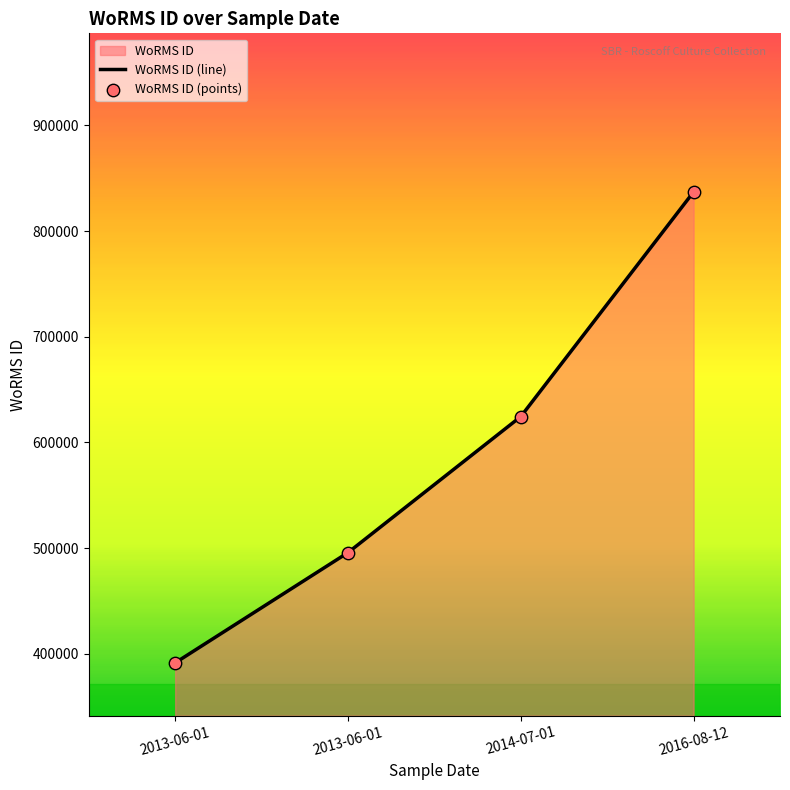

At which category is the sum across all series the highest?

2016-08-12